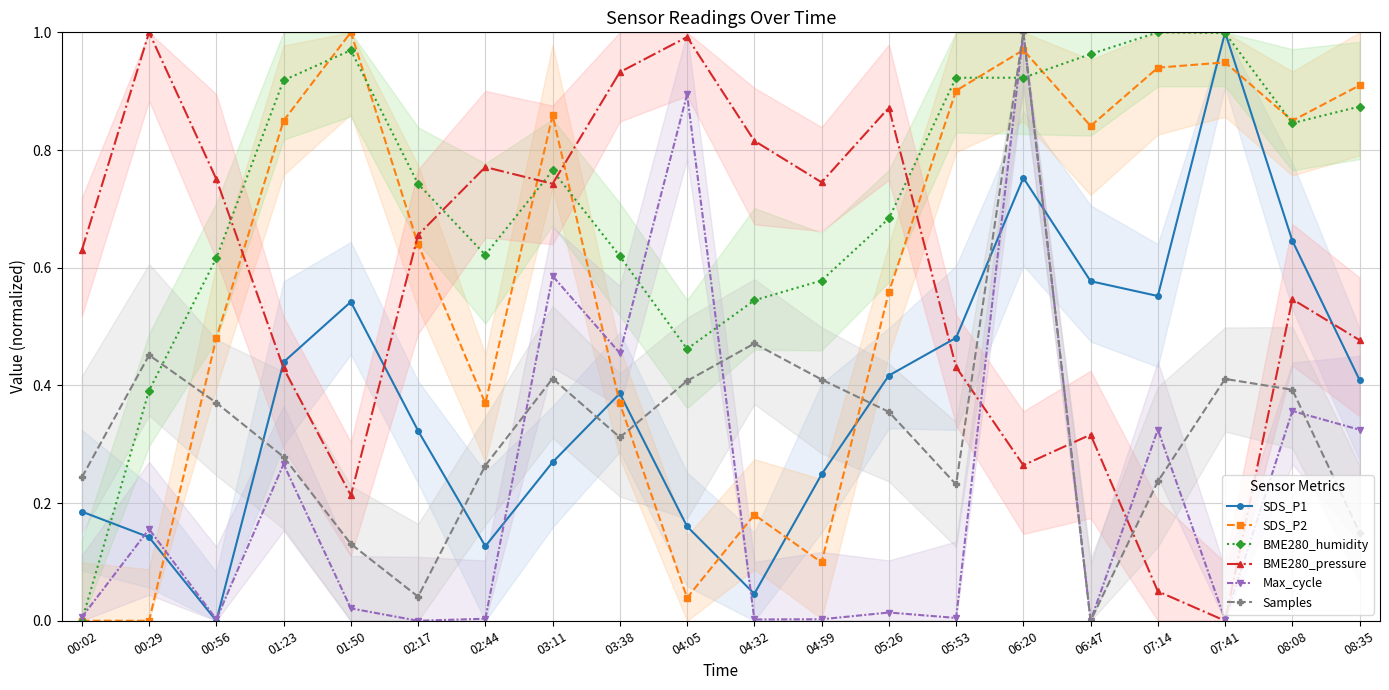

Between 04:59 and 07:14, which series saw the biggest shift?

SDS_P2